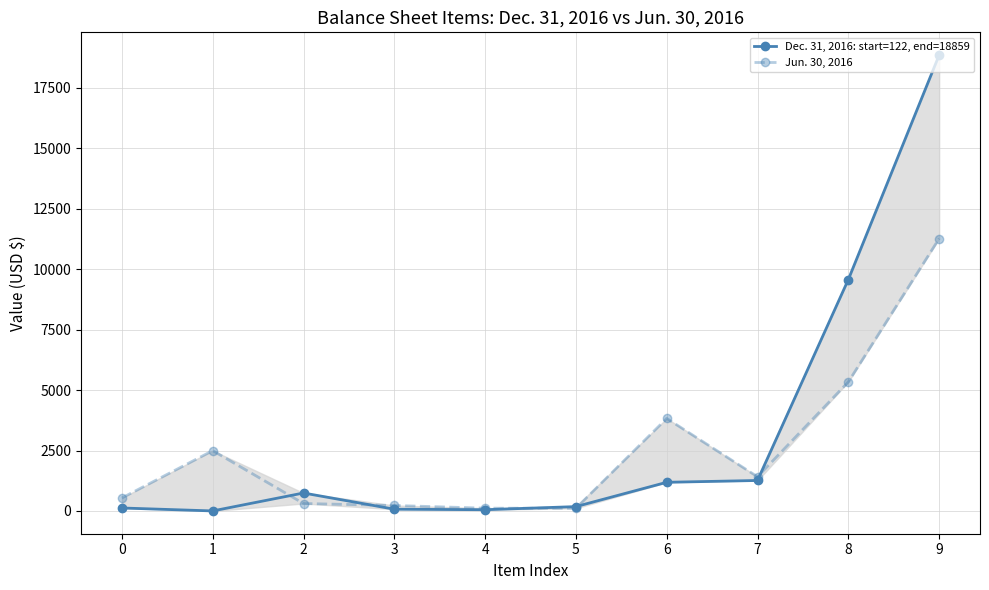

Where is the first local maximum for Dec. 31, 2016: start=122, end=18859?

2